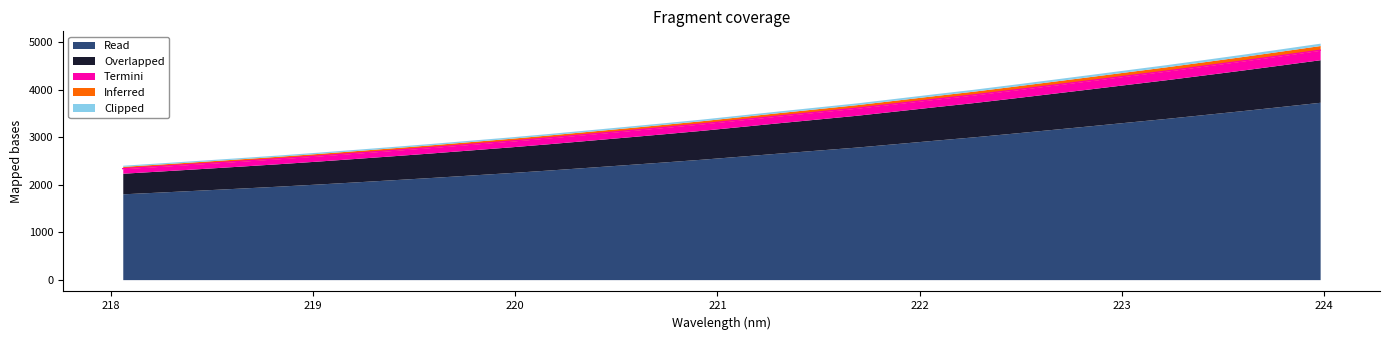

What is the average value?

3413.4